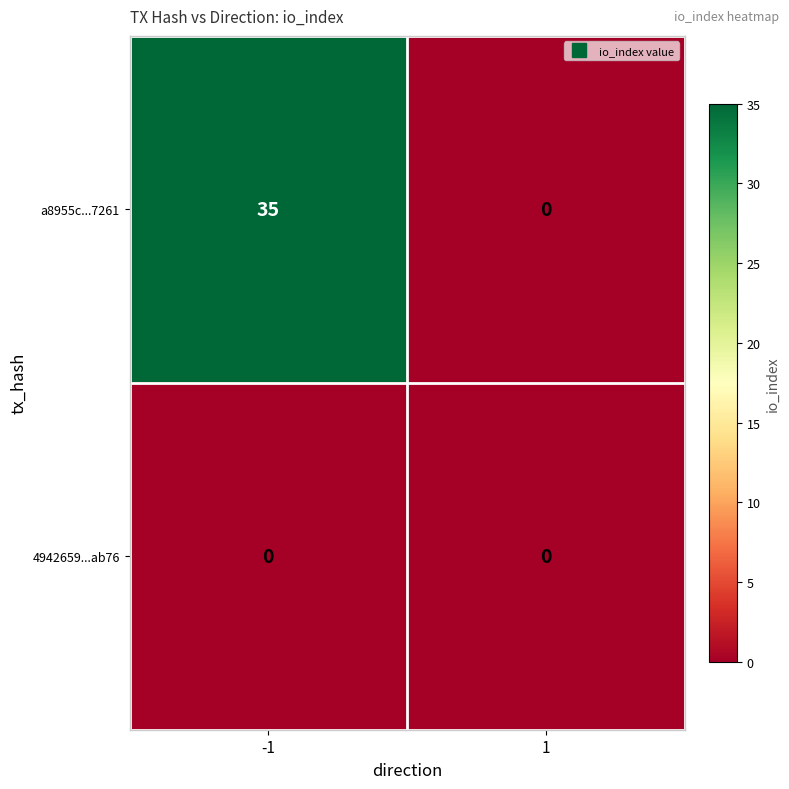

What is the greatest value displayed?

35